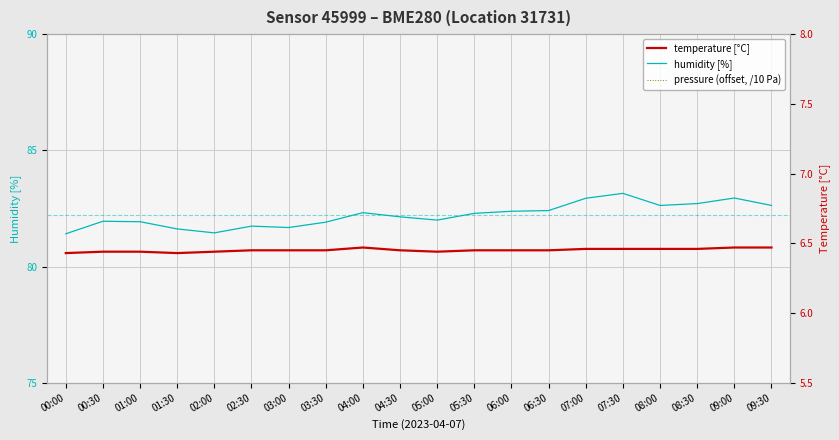

Which series has the largest total across all categories?

humidity [%]